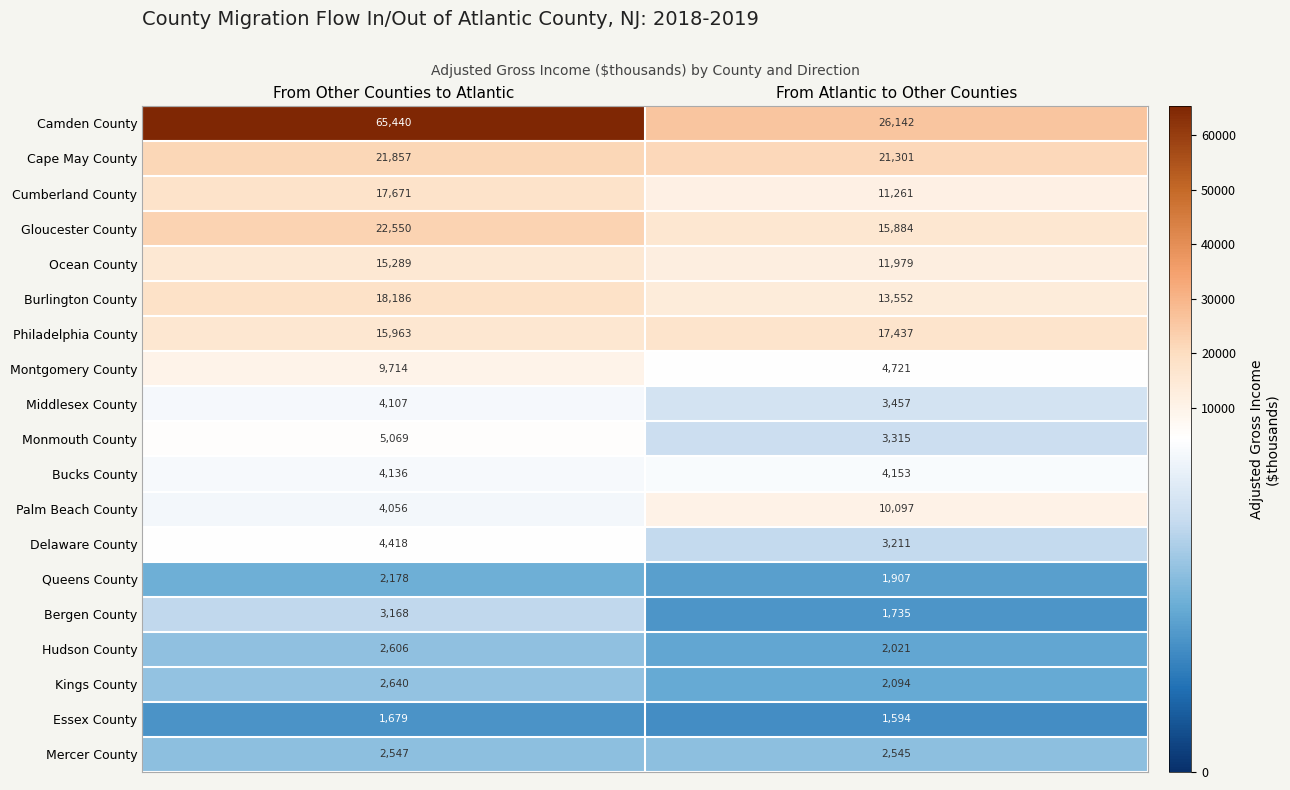

The Ocean County series shows 24715 at From Other Counties to Atlantic. True or false?

False